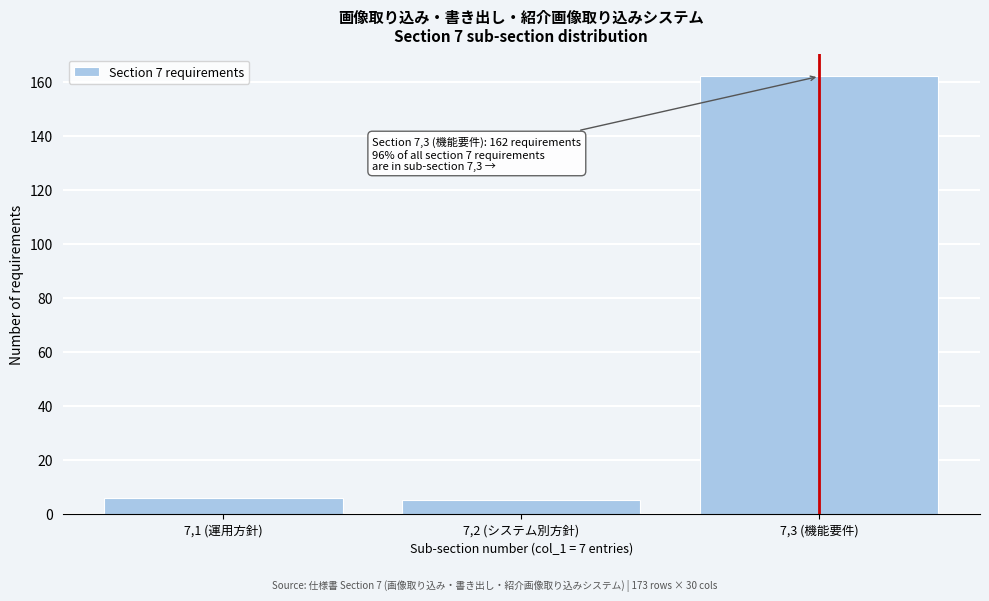

Reading left to right, extract all data points from this chart.

6	5	162